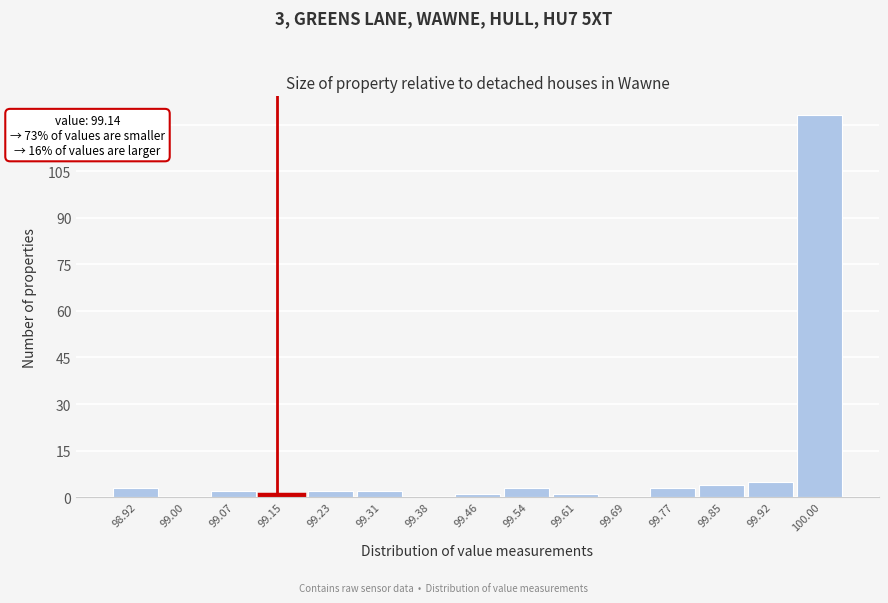

Over which range of the x-axis is the bar tallest?

99.96 to 100.04